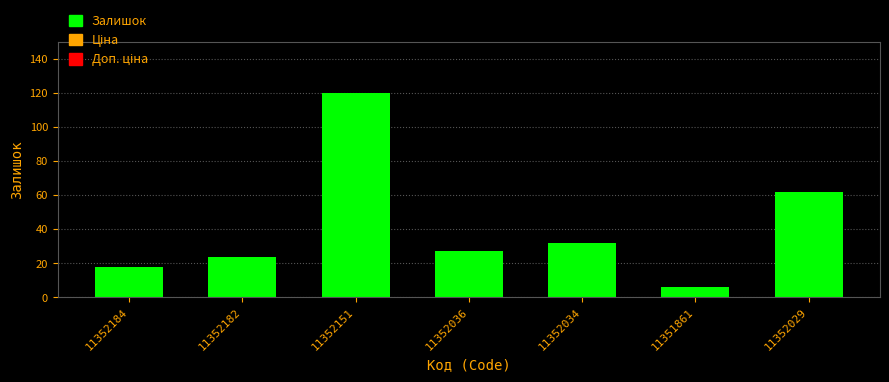

Is it true that the value at 11352029 is 62?

True